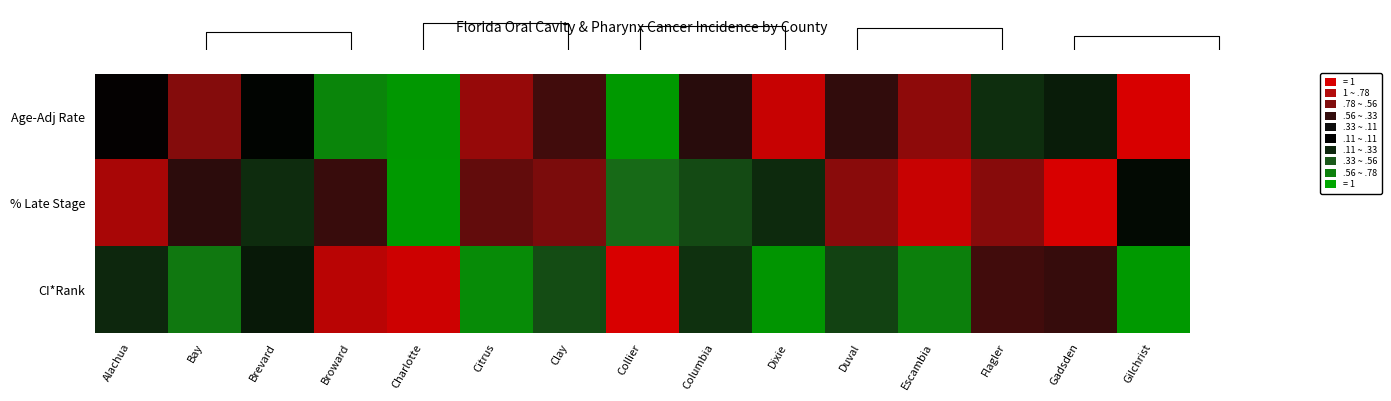

How many values in the Age-Adj Rate series are below 0?

6